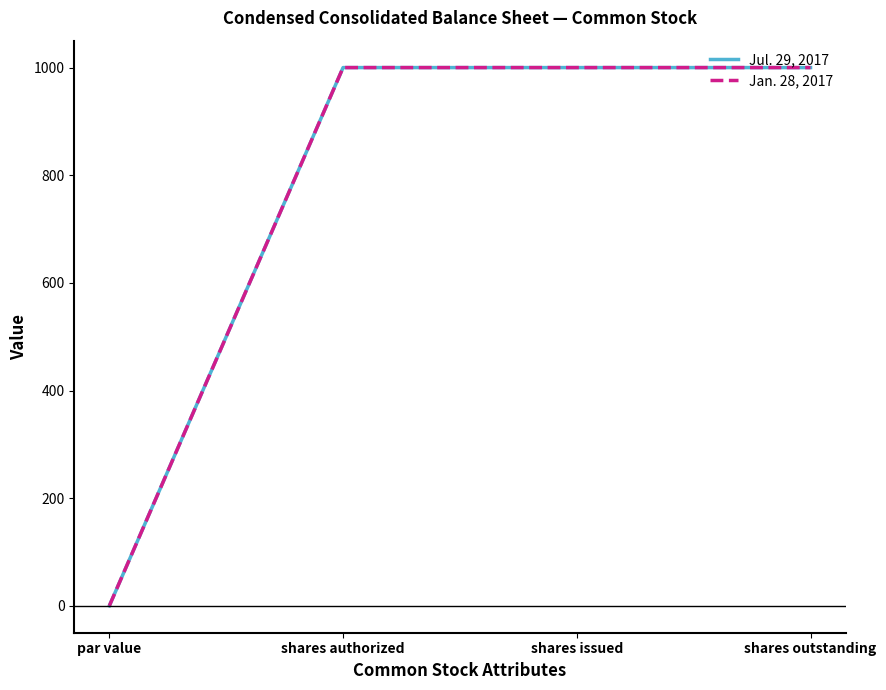

Rank the series at par value from highest to lowest value.

Jul. 29, 2017, Jan. 28, 2017